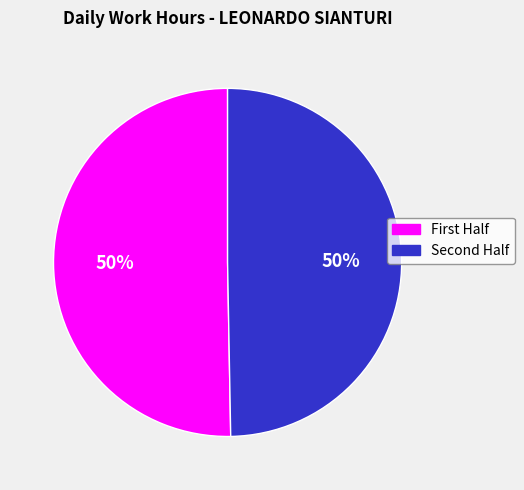

To the nearest percent, what is the average slice percentage?

50%